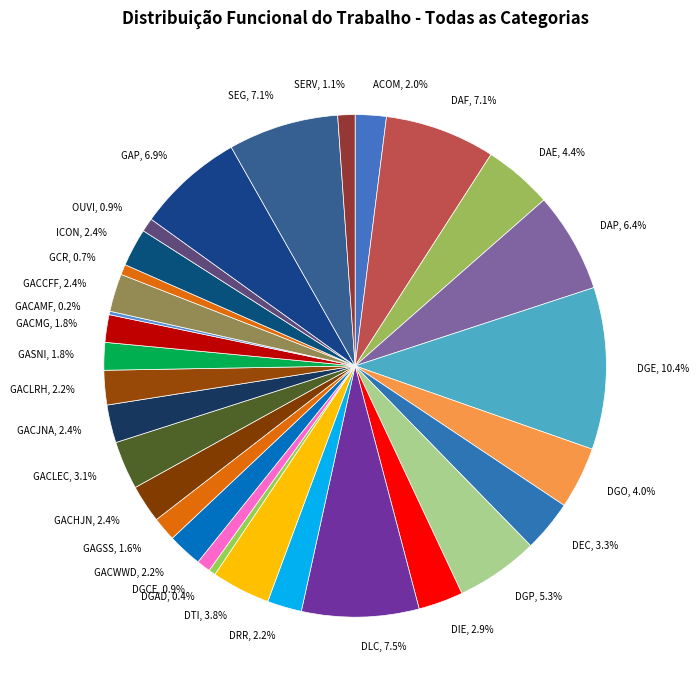

To the nearest percent, what portion does DRR represent?

2%